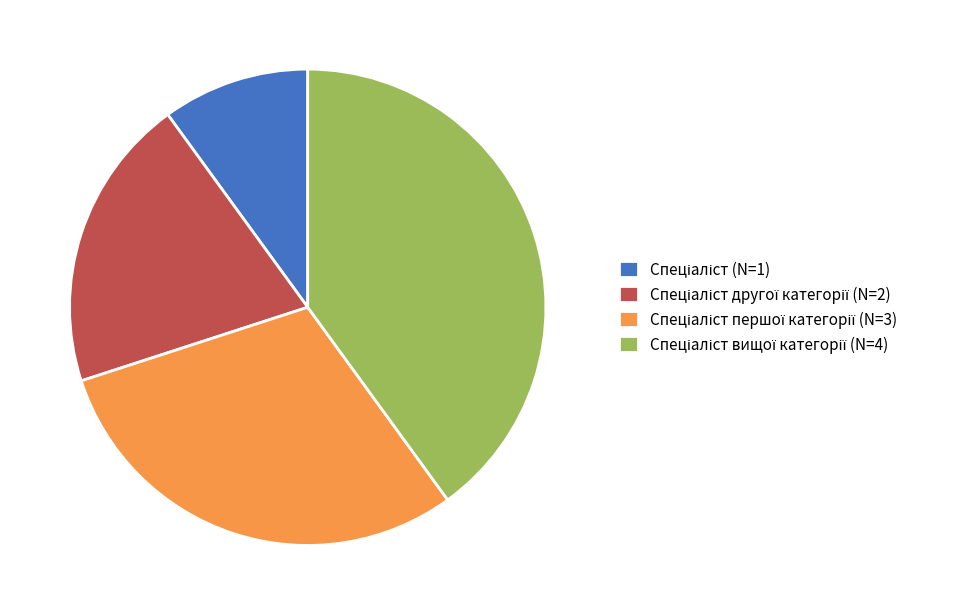

Does any single category account for the majority?

No